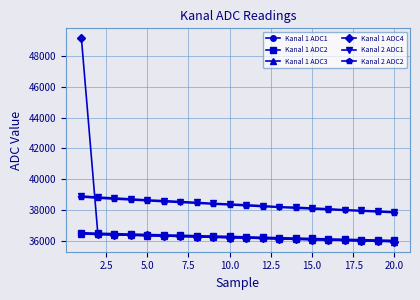

What is the value of the Kanal 1 ADC2 point at the 8th from the left?

36330